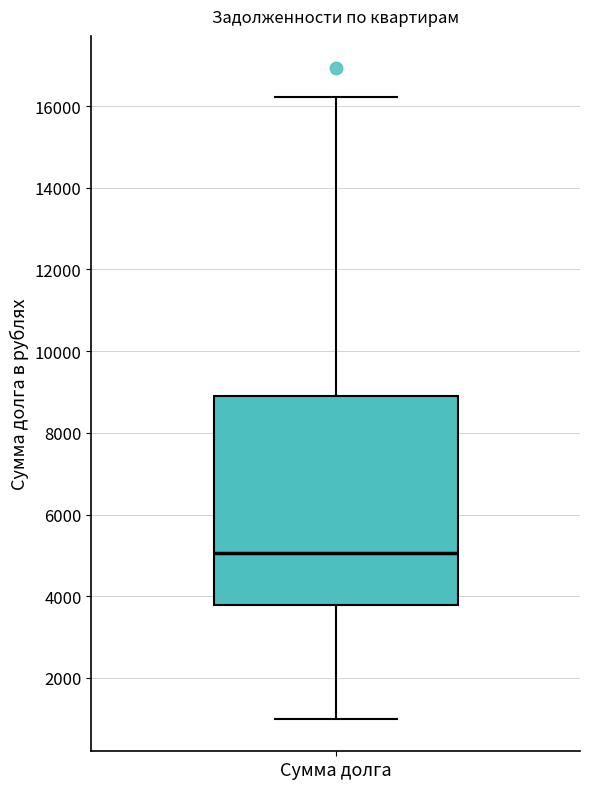

Where does the lower whisker of the box for Сумма долга end on the y-axis? The values are not printed on the chart, so give them approximately, as read against the axis.

1000